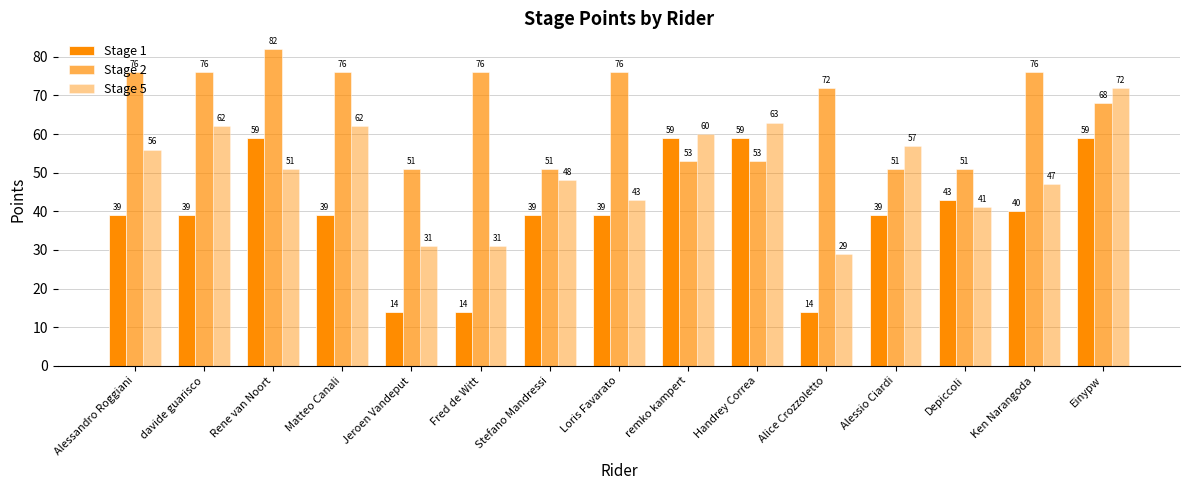

List the labels in order of Stage 2 value, smallest first.

Jeroen Vandeput, Stefano Mandressi, Alessio Ciardi, Depiccoli, remko kampert, Handrey Correa, Einypw, Alice Crozzoletto, Alessandro Roggiani, davide guarisco, Matteo Canali, Fred de Witt, Loris Favarato, Ken Narangoda, Rene van Noort